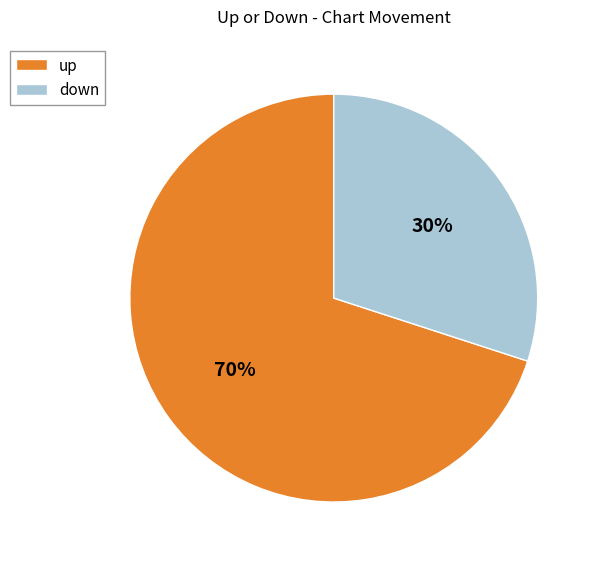

Count the number of slices in the pie.

2